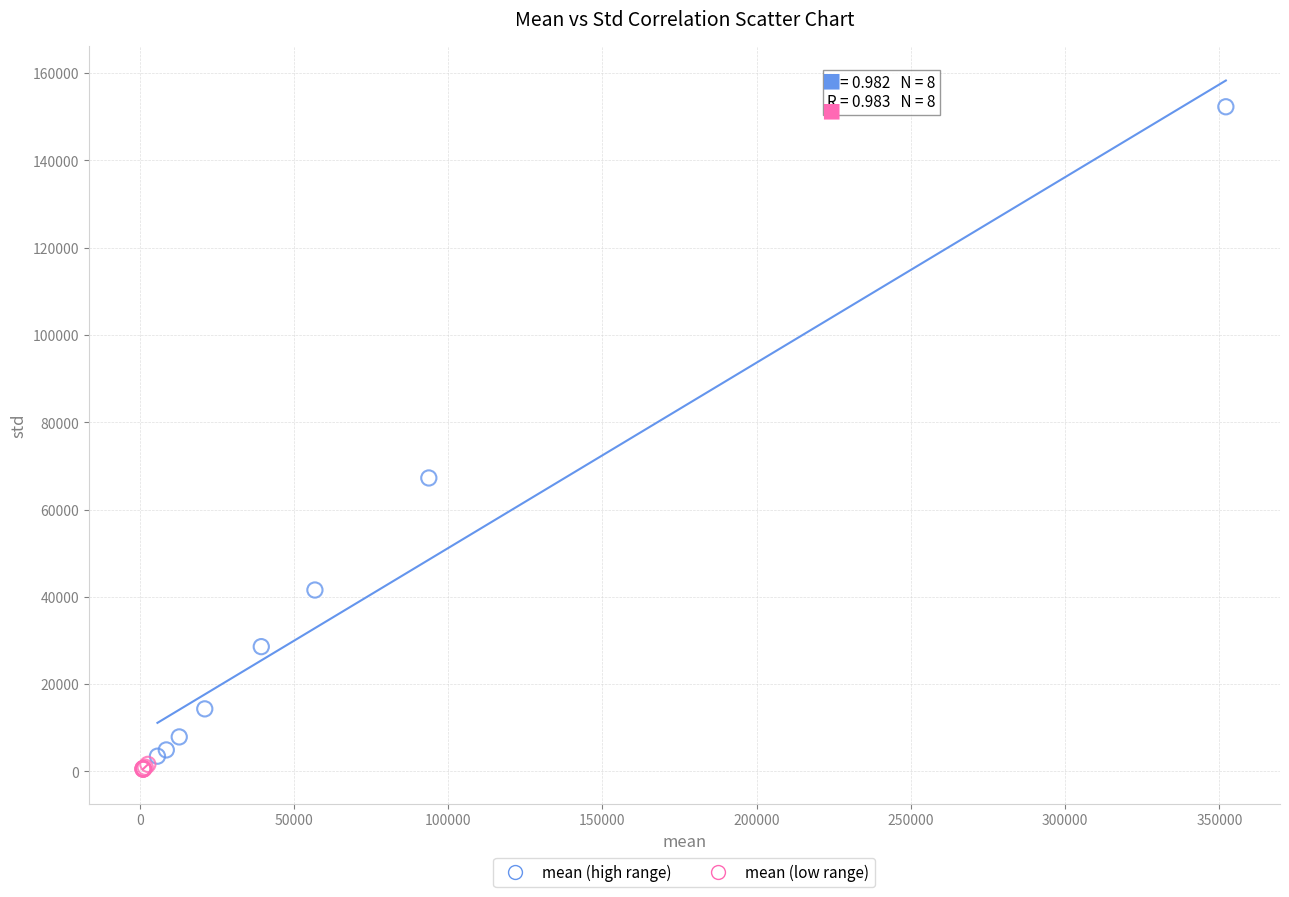

Which series has the widest spread of Y values?

mean (high range)